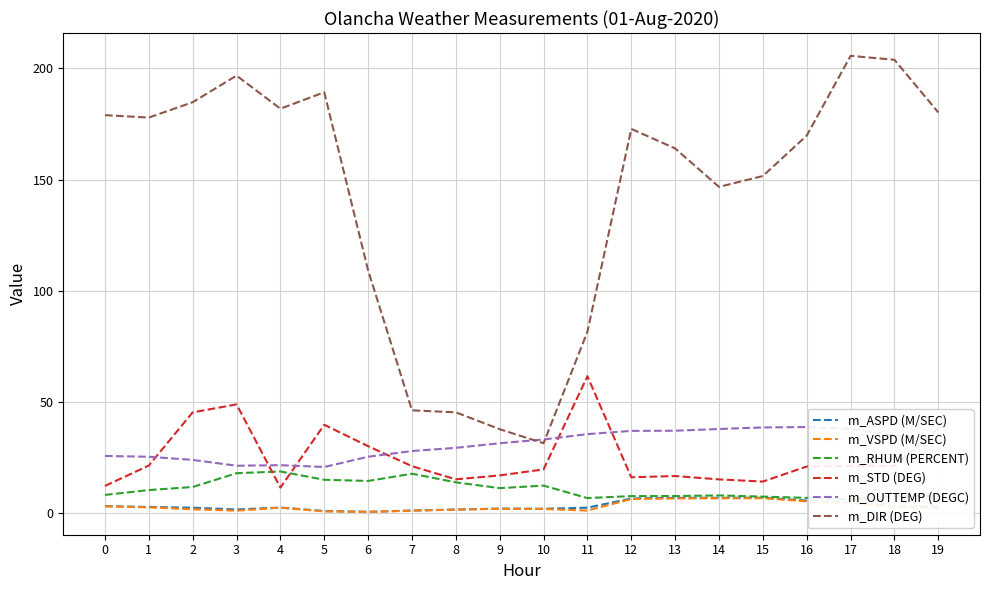

True or false: m_RHUM (PERCENT) and m_DIR (DEG) intersect in this chart.

False